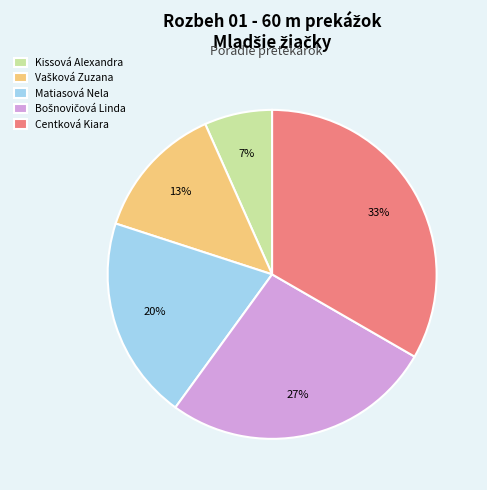

Which category has the smallest portion of the pie?

Kissová Alexandra